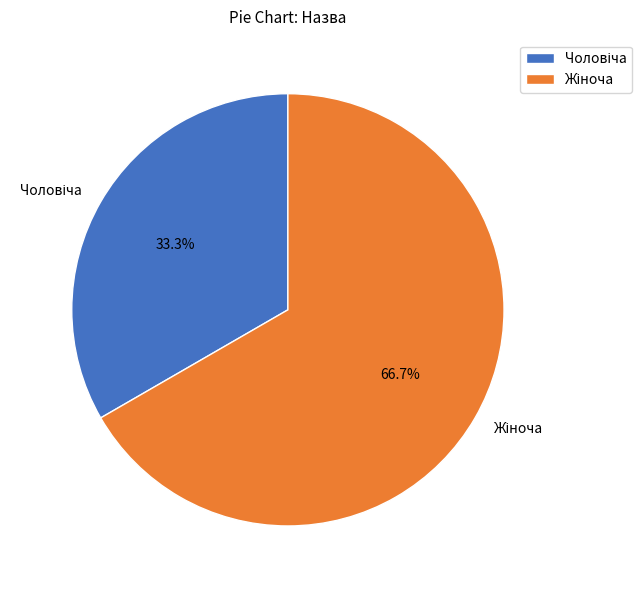

Does any single category account for the majority?

Yes